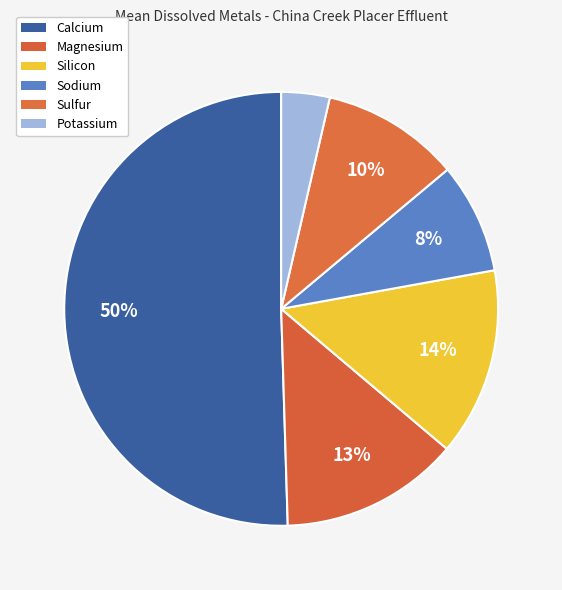

To the nearest percent, what is the difference between the largest and smallest slice percentages?

47%